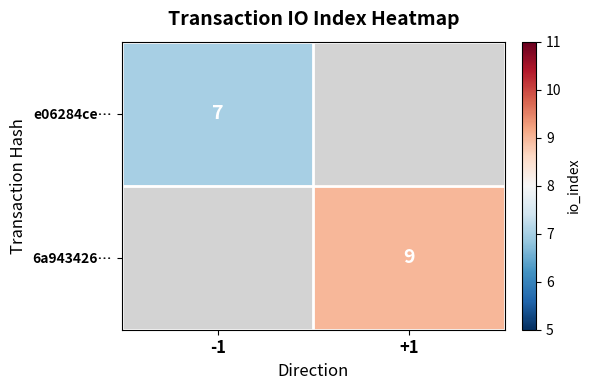

The value of e06284ce… at -1 is 11. True or false?

False